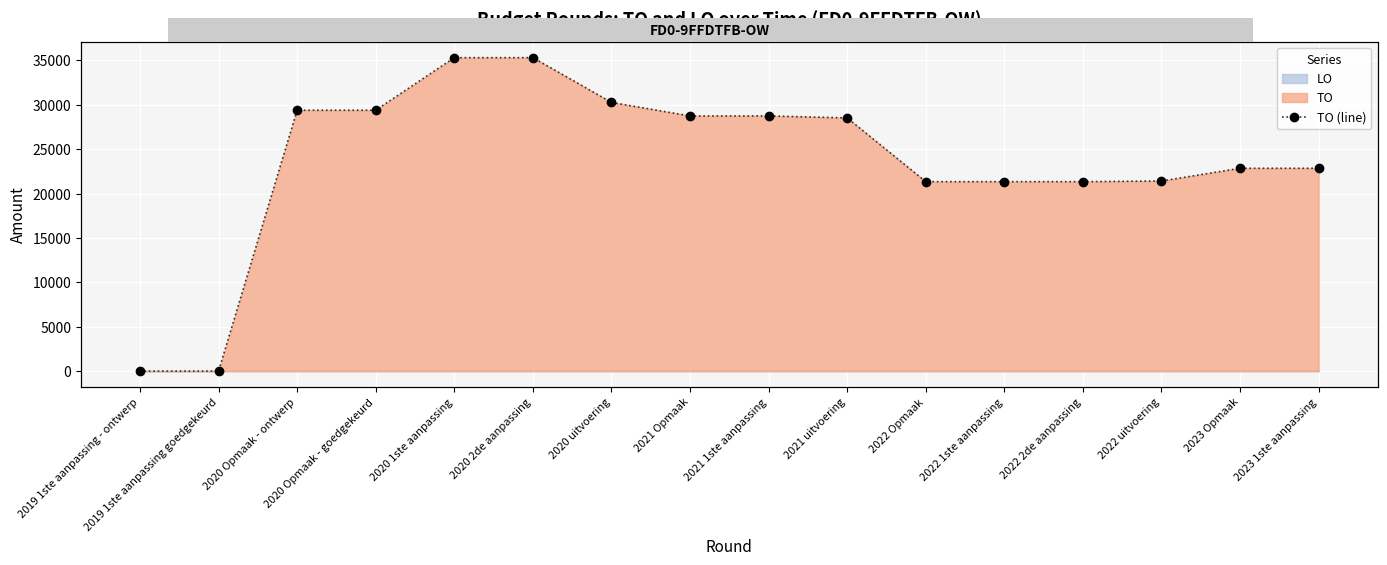

True or false: the data shows 22845 at 2023 1ste aanpassing.

True